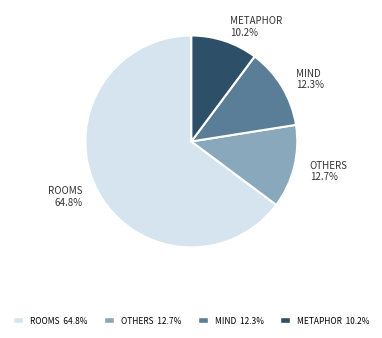

Count the number of slices in the pie.

4